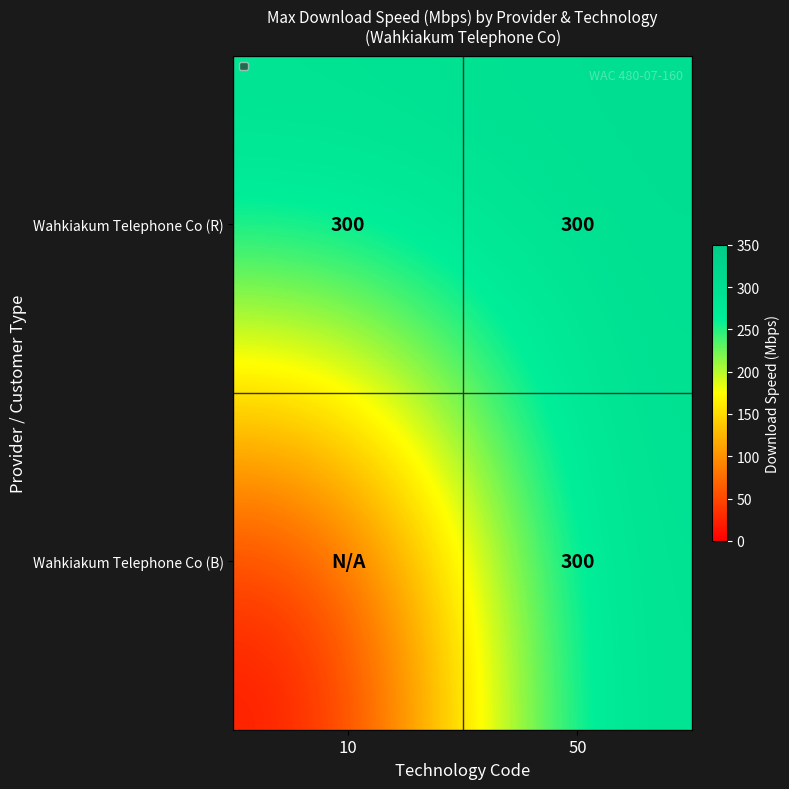

True or false: Wahkiakum Telephone Co (R) has a value of 300 at 10.

True